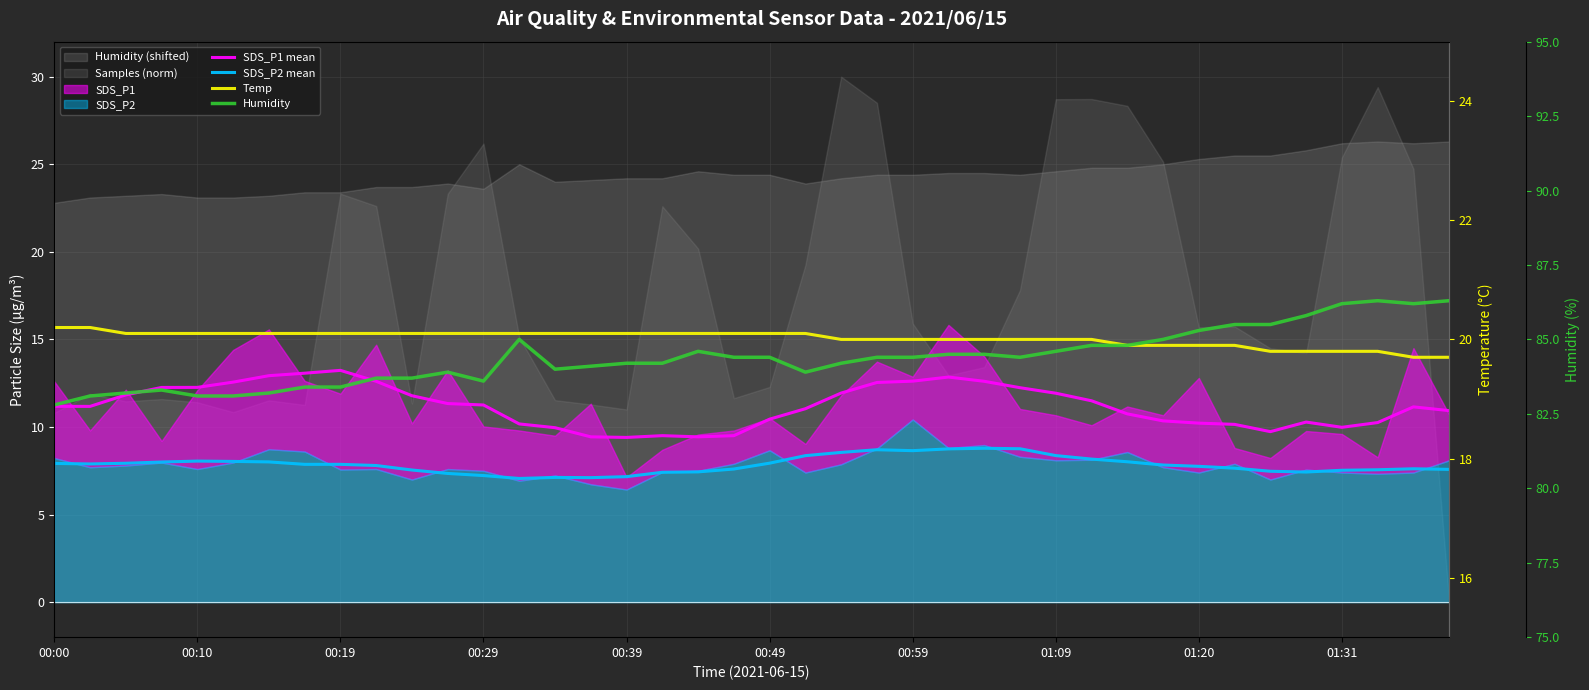

What value does the SDS_P1 mean series have at 00:59?

12.6